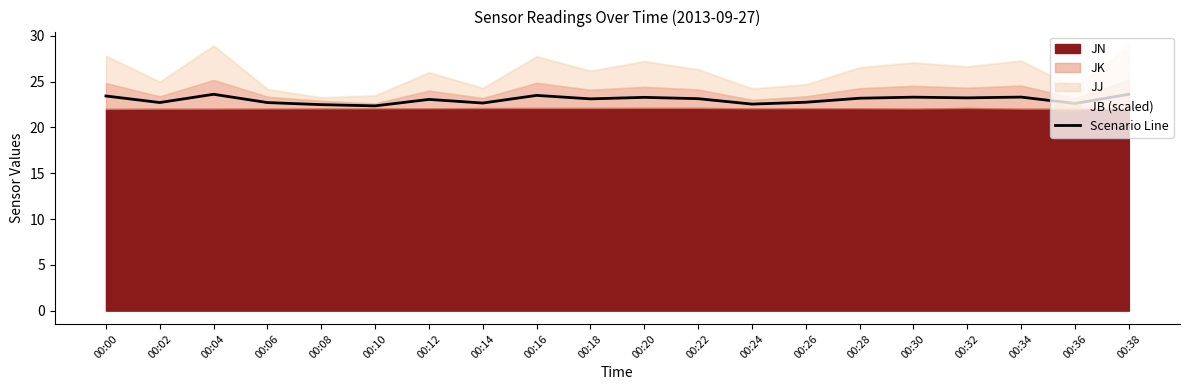

How many points are lower than both their immediate neighbors (excluding endpoints)?

7